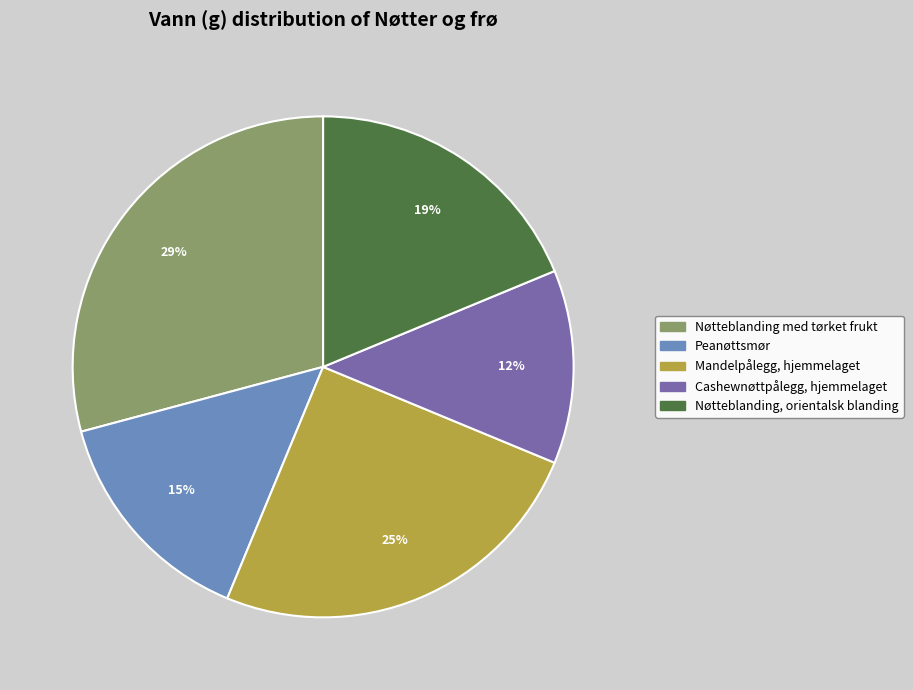

Is Mandelpålegg, hjemmelaget the majority of the pie?

No